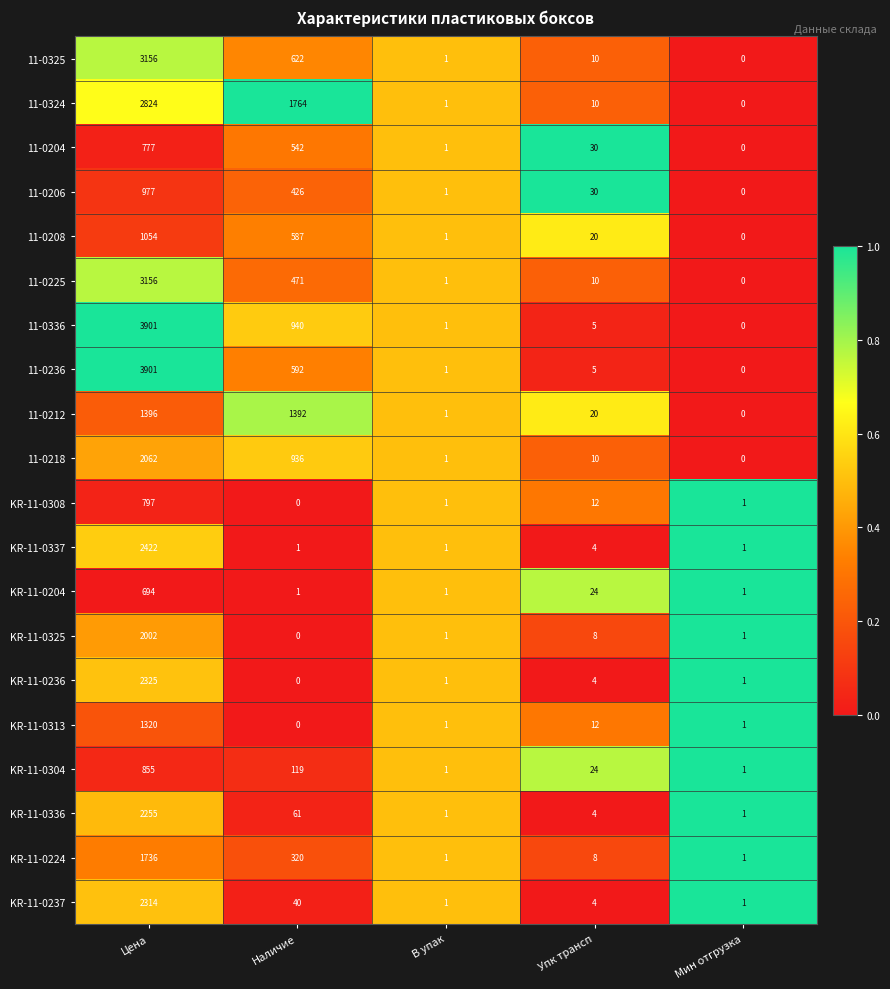

Read the 11-0225 value at Наличие.

471